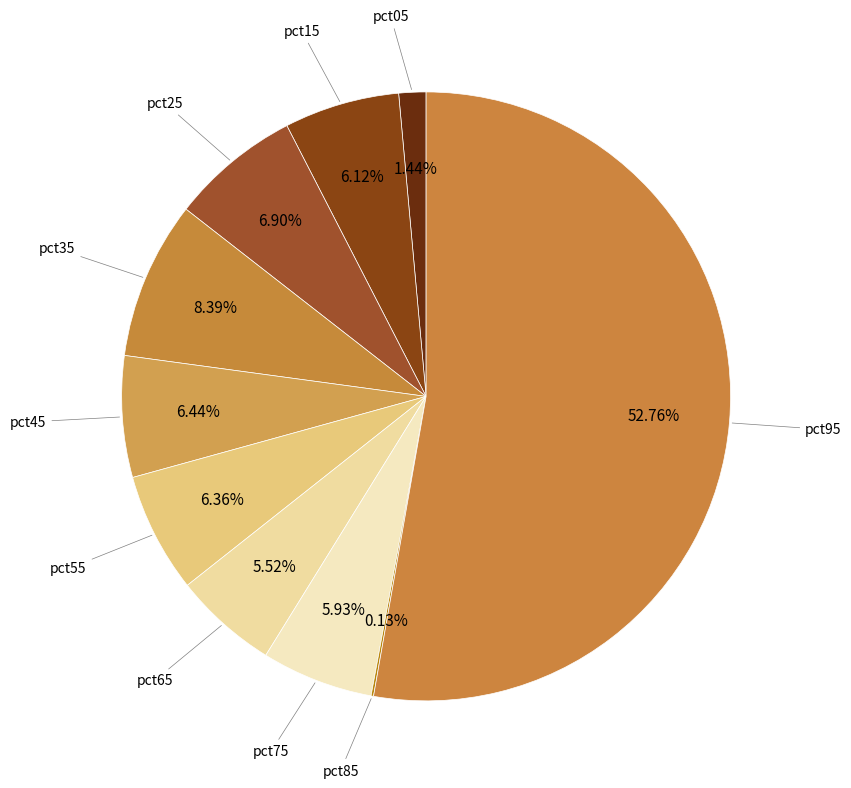

To the nearest percent, what is the difference between the largest and smallest slice percentages?

53%